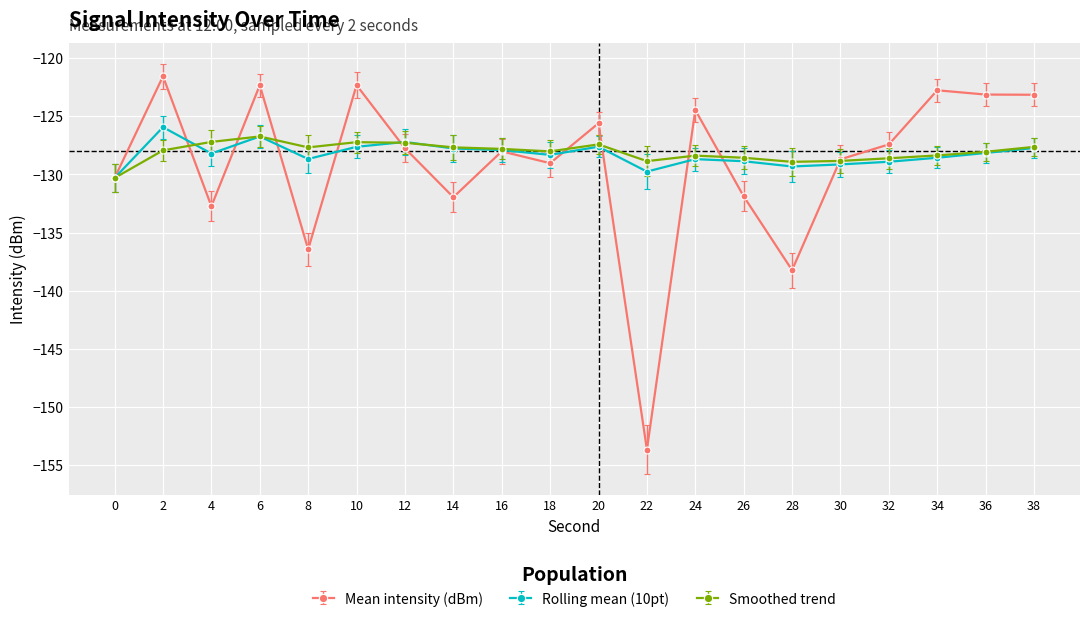

What is the difference between the Rolling mean (10pt) values at 30 and 28?

0.2